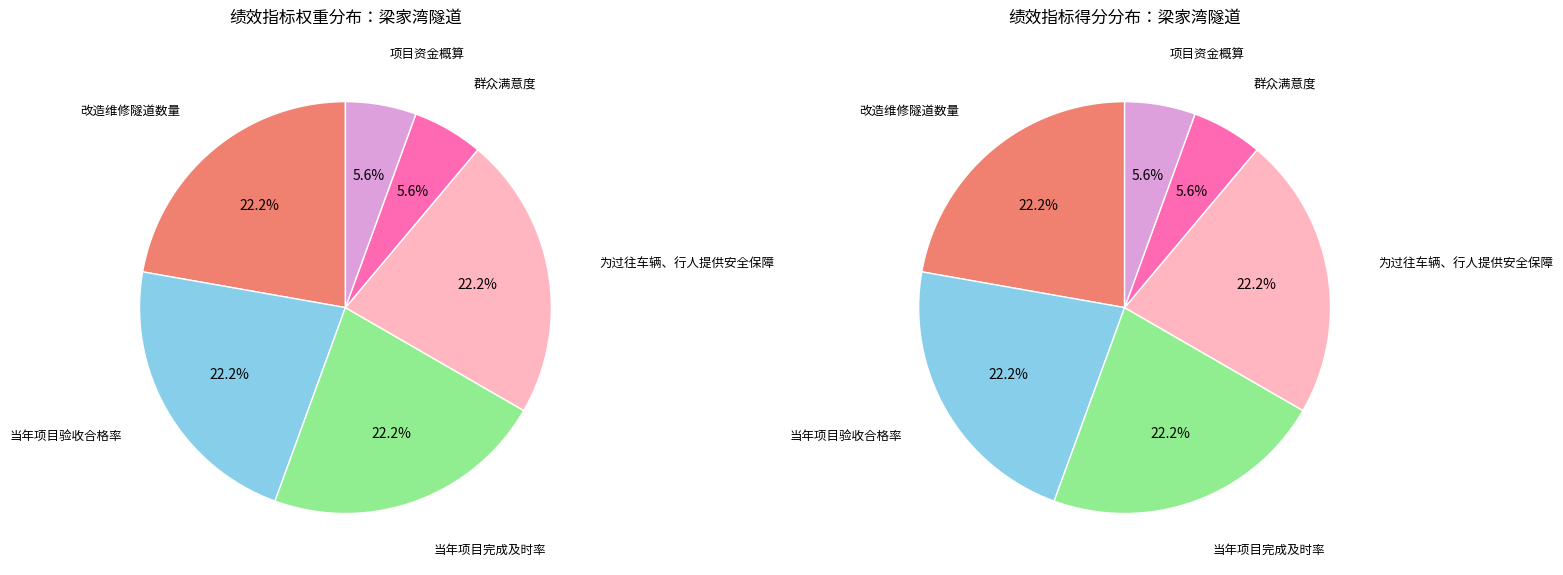

Rank the categories by value from highest to lowest.

改造维修隧道数量, 当年项目验收合格率, 当年项目完成及时率, 为过往车辆、行人提供安全保障, 群众满意度, 项目资金概算